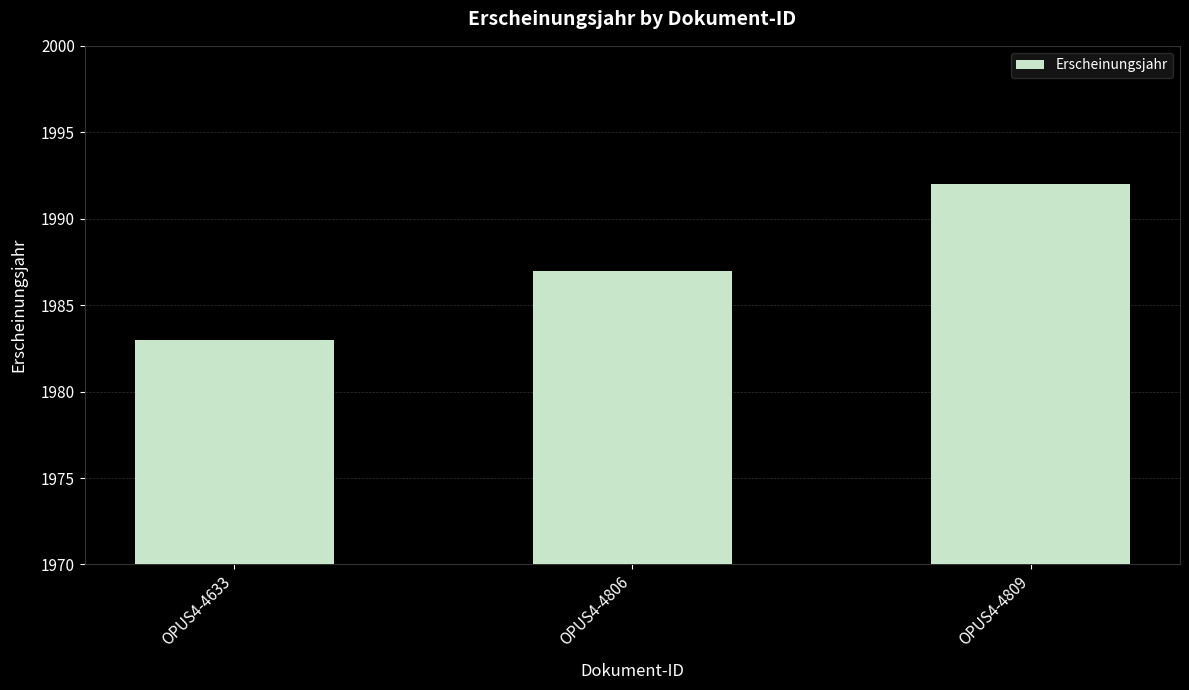

What is the maximum value shown in the chart?

1992